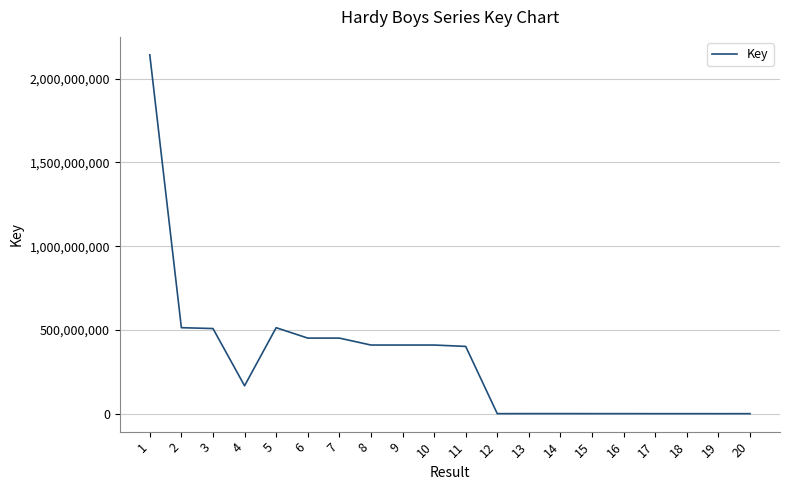

What is the greatest value displayed?

2141910666